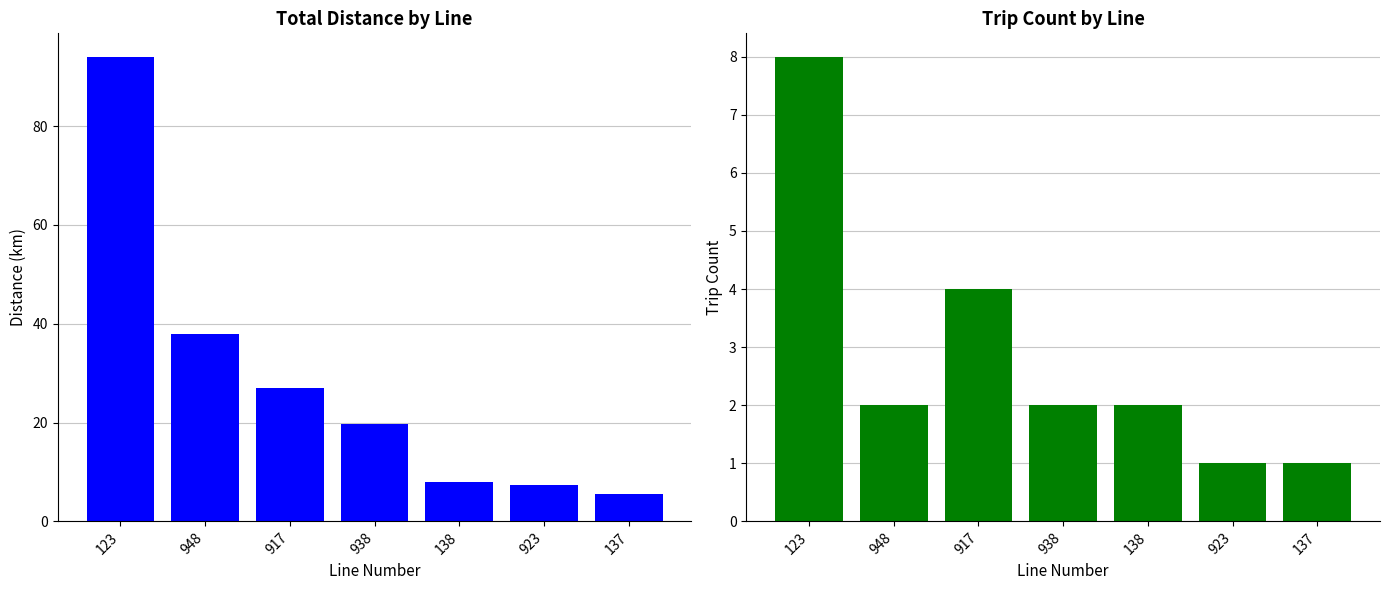

At which category does the chart reach its peak across all series?

123